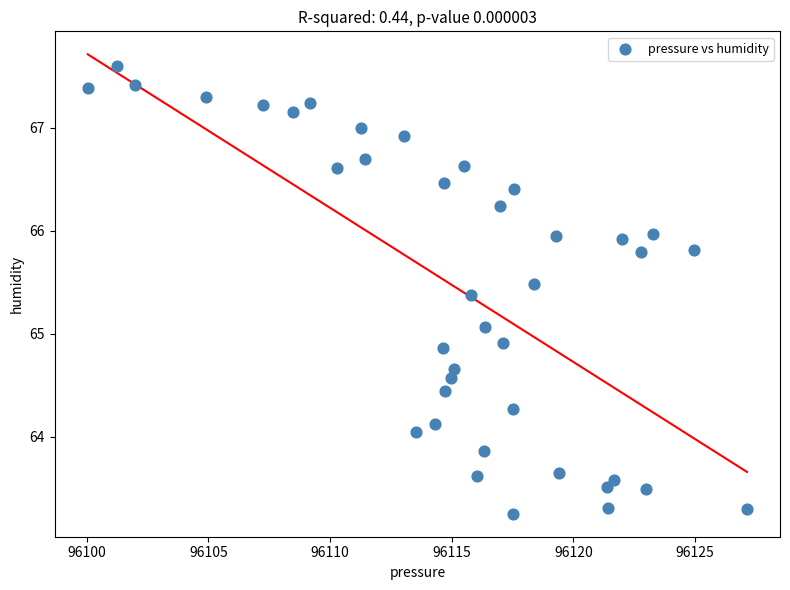

What is the range of X values (max minus min)?

27.1